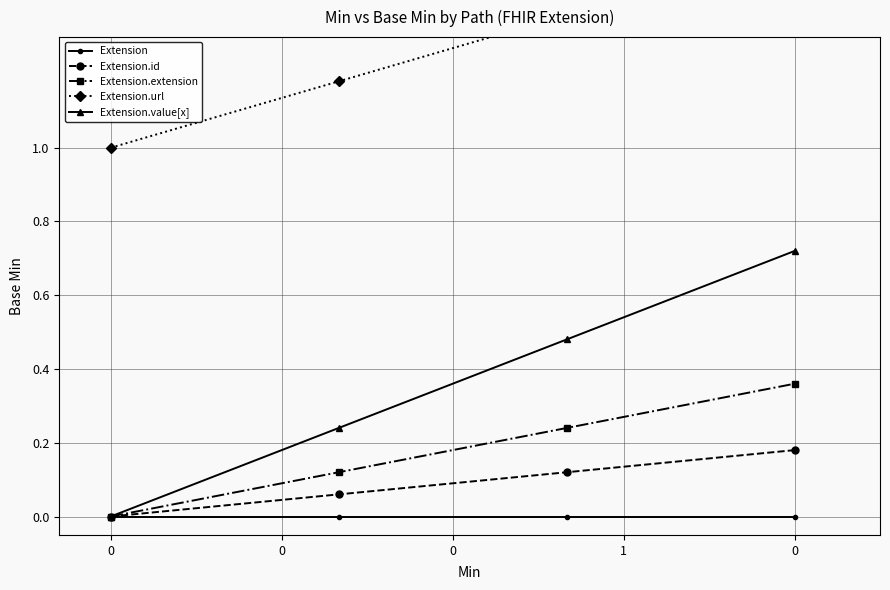

True or false: Extension.value[x] and Extension.id intersect in this chart.

False